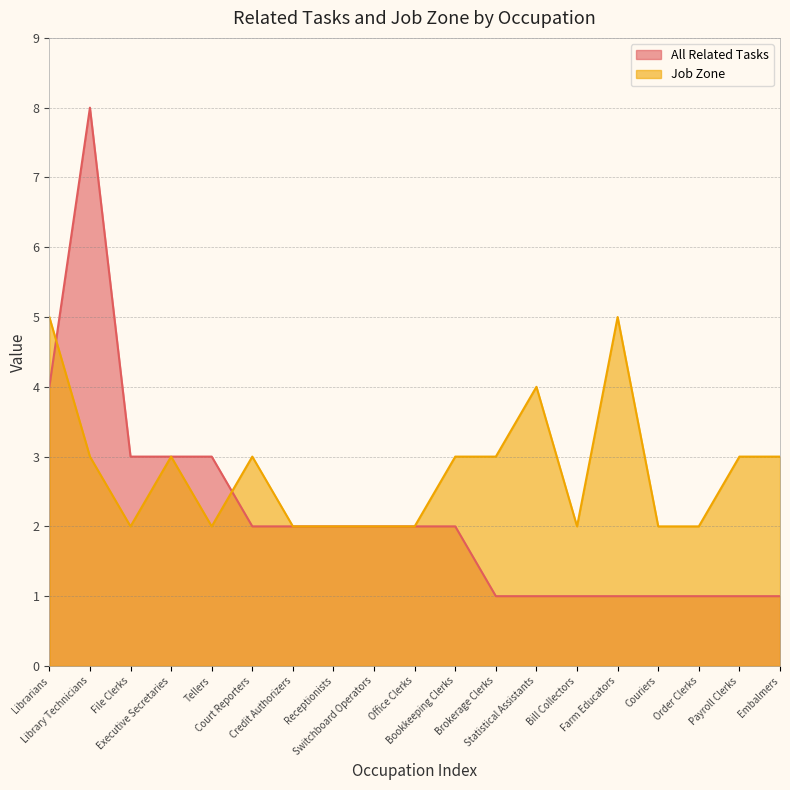

After their last crossing, which series has the higher values: All Related Tasks or Job Zone?

Job Zone